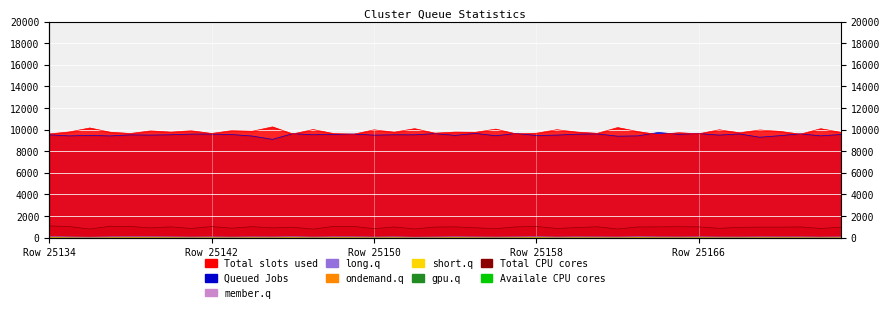

At how many categories does at least one series exceed 1663?

40